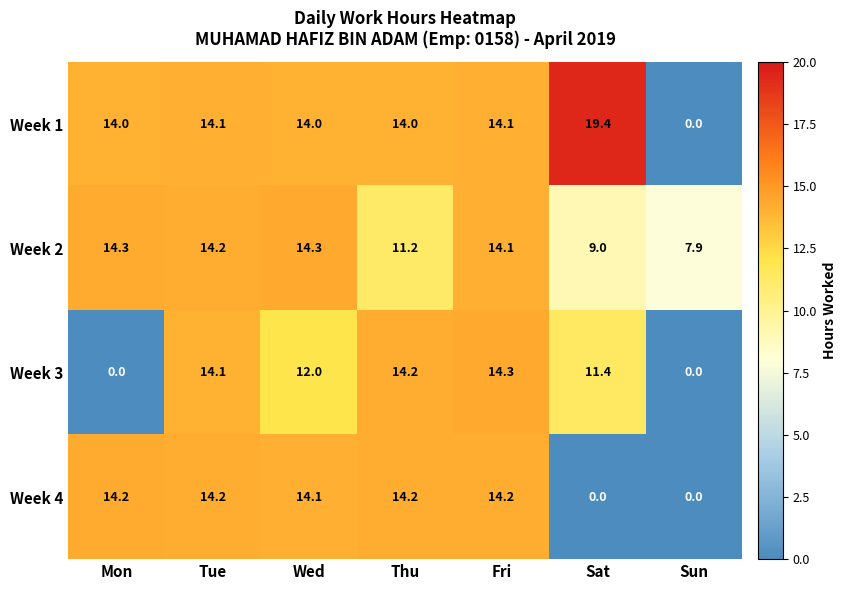

What is the sum of the Week 4 values at Wed and Thu?

28.3